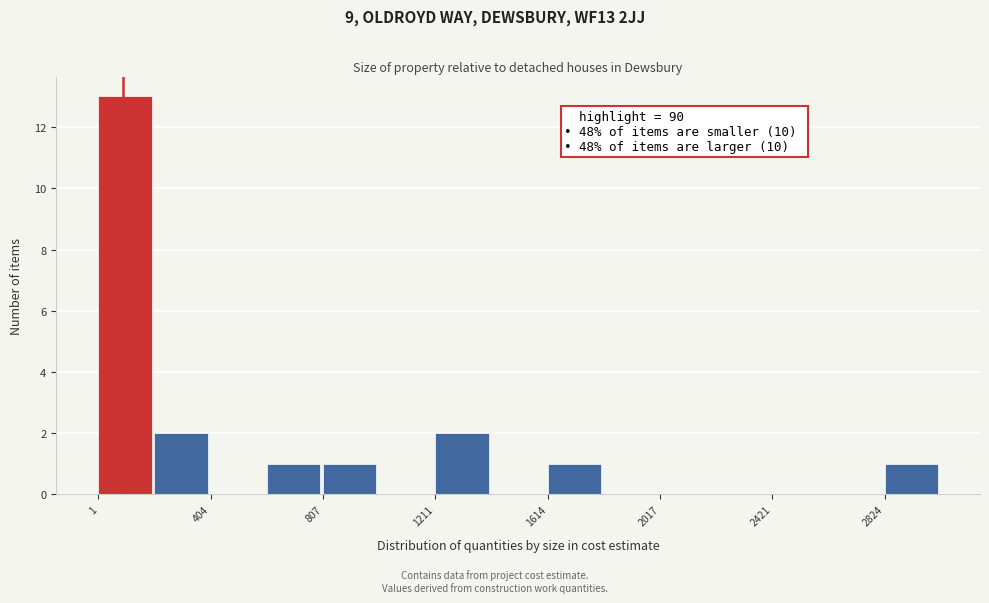

Over which range of the x-axis is the bar tallest?

0 to 200